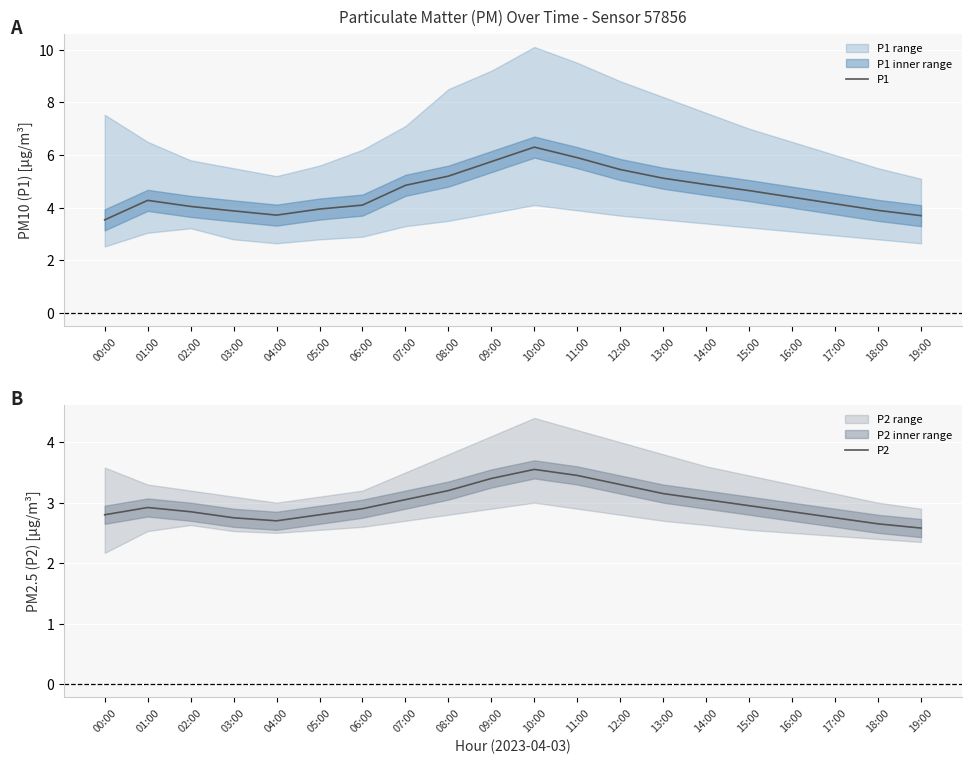

True or false: P1 has a value of 8.7 at 11:00.

False